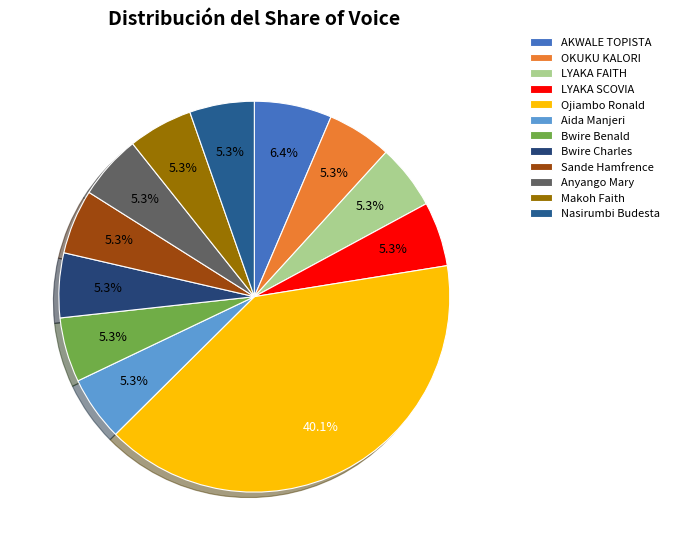

How many segments does this pie chart have?

12